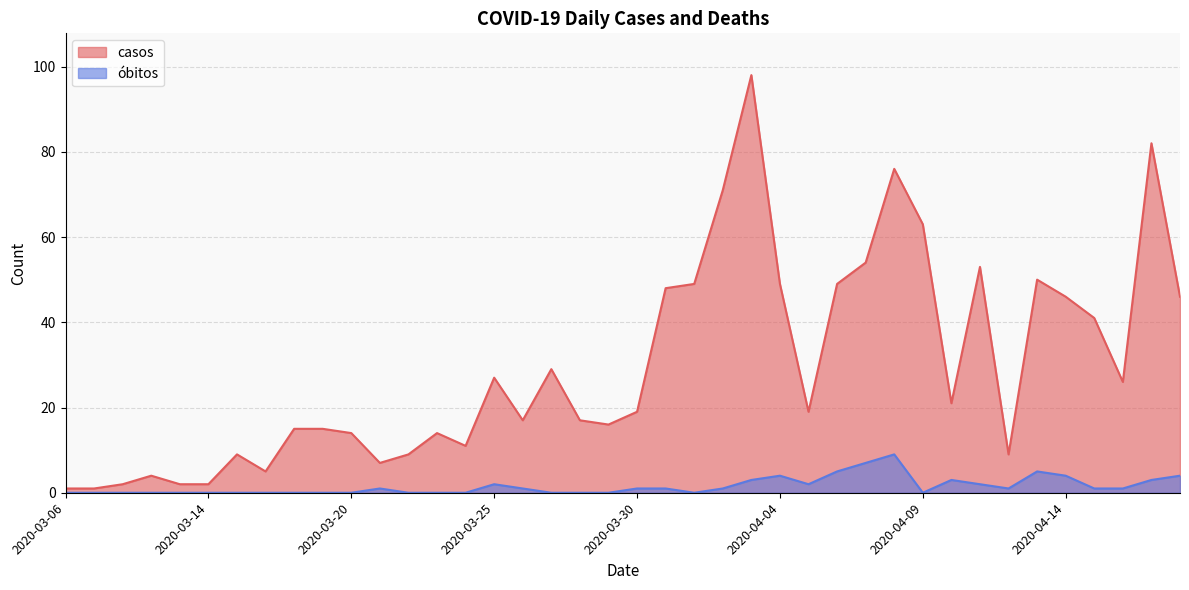

Which series has the widest spread of values?

casos